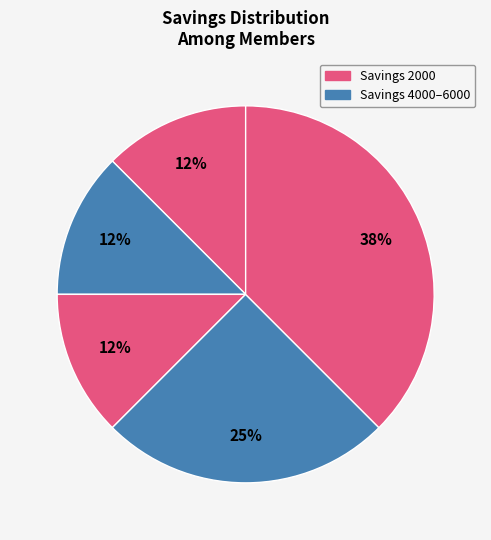

Count the number of slices in the pie.

5